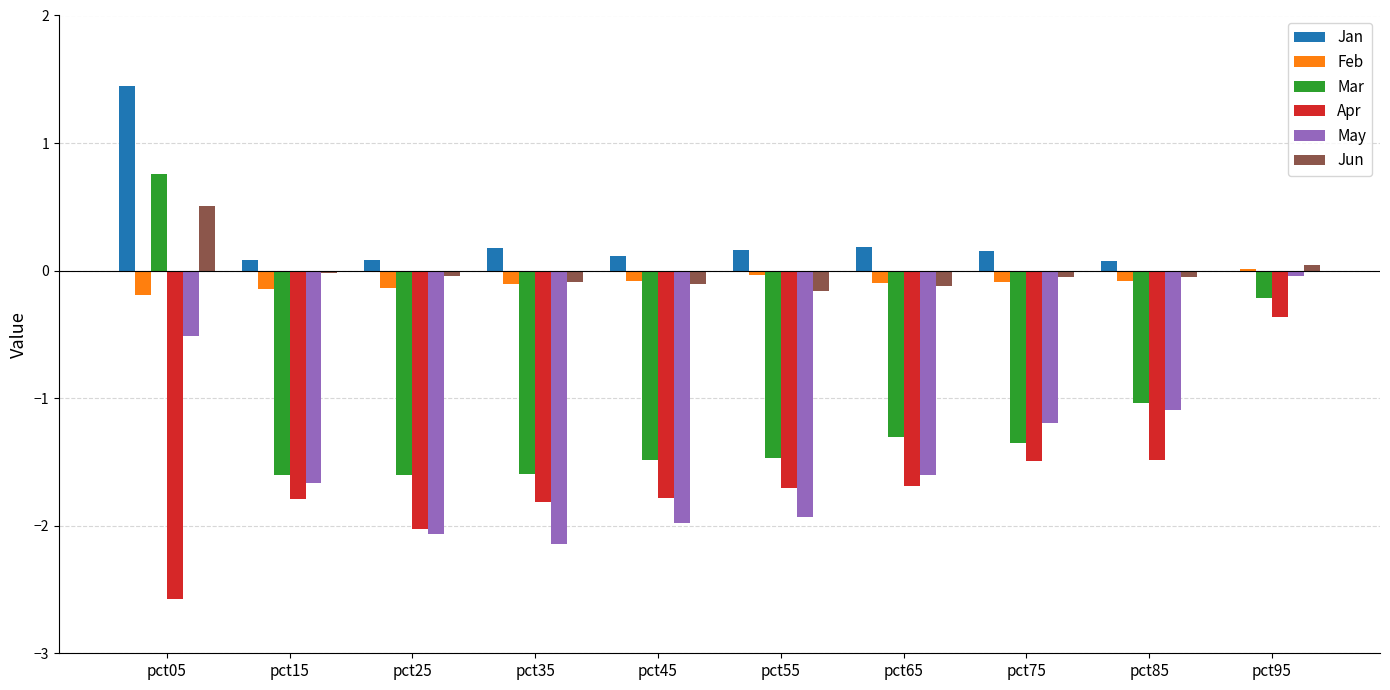

Which series has the widest spread of values?

Mar